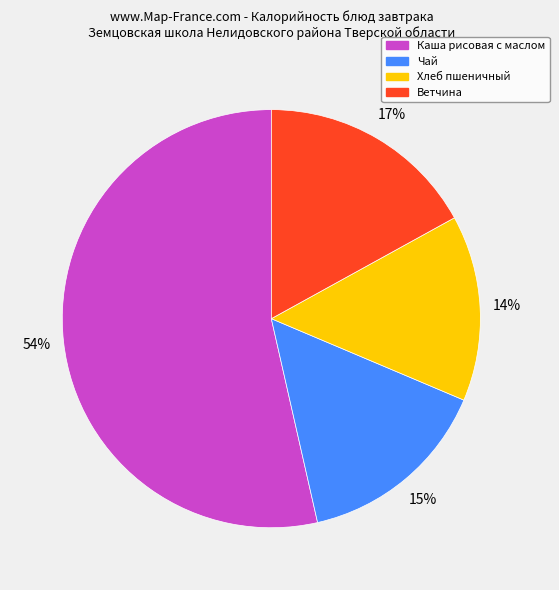

To the nearest percent, what is the average slice percentage?

25%